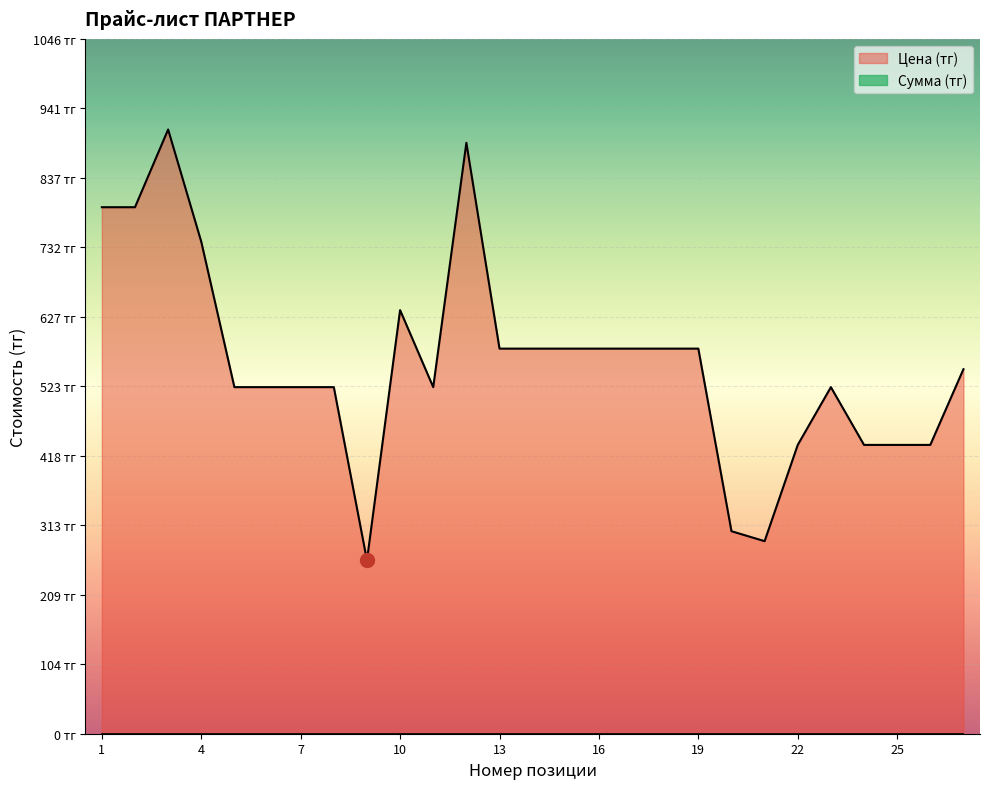

At which category does the chart reach its peak across all series?

3